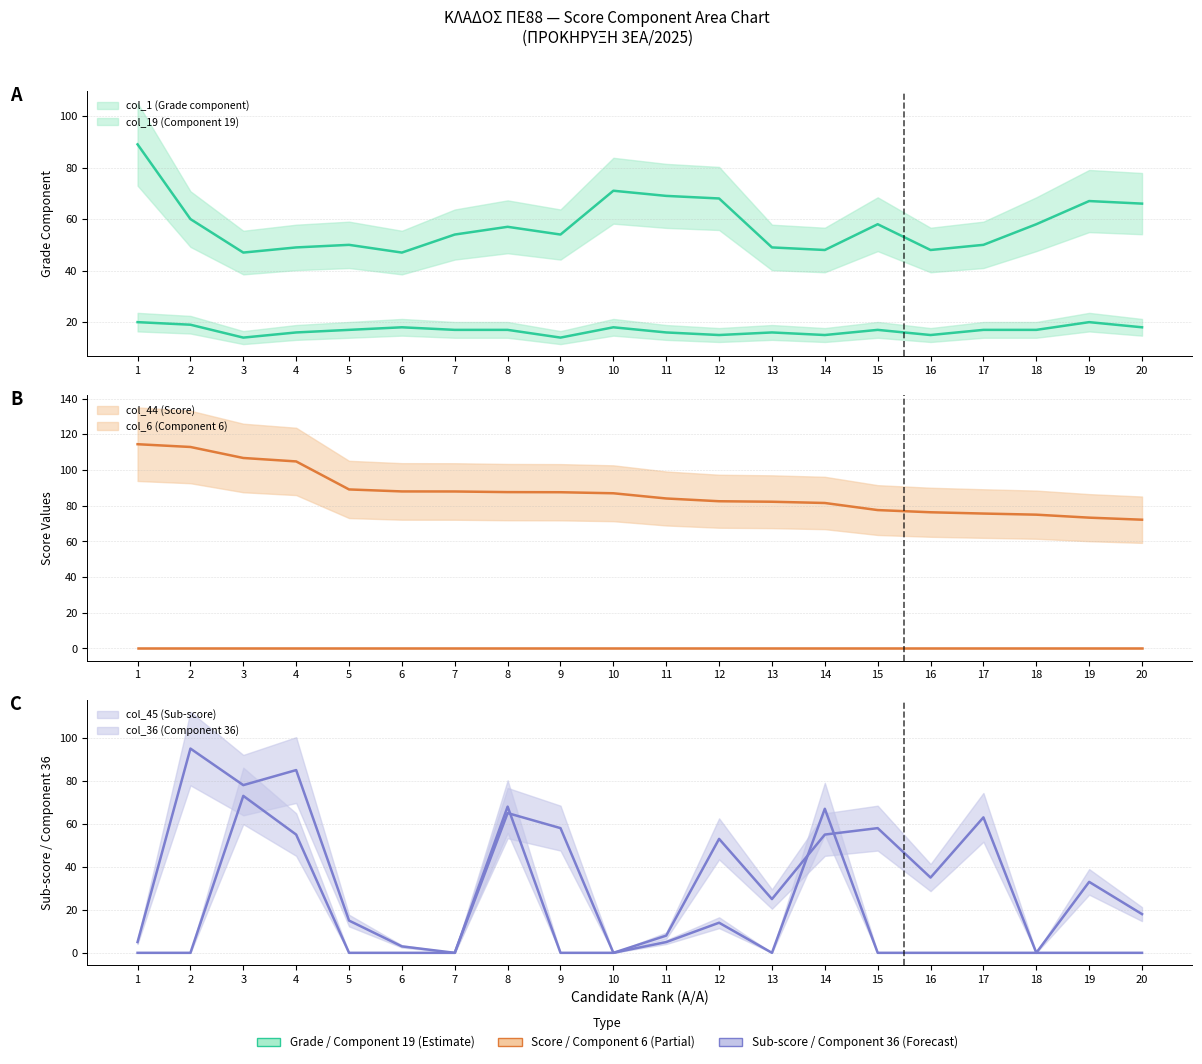

Is the value of col_19 (Component 19) at 17 greater than the value of col_1 (Grade component) at 19?

Yes